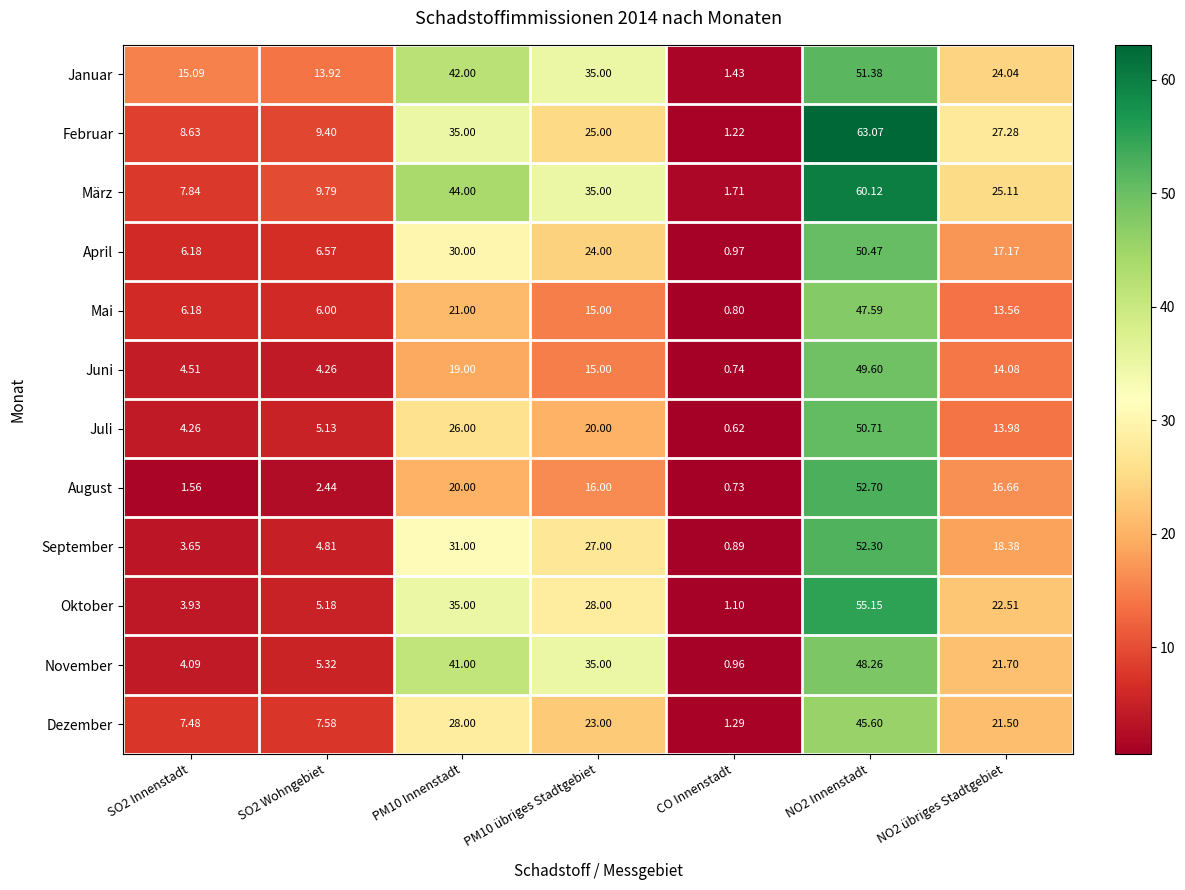

List the series in order of their peak value, lowest first.

Dezember, Mai, November, Juni, April, Juli, Januar, September, August, Oktober, März, Februar